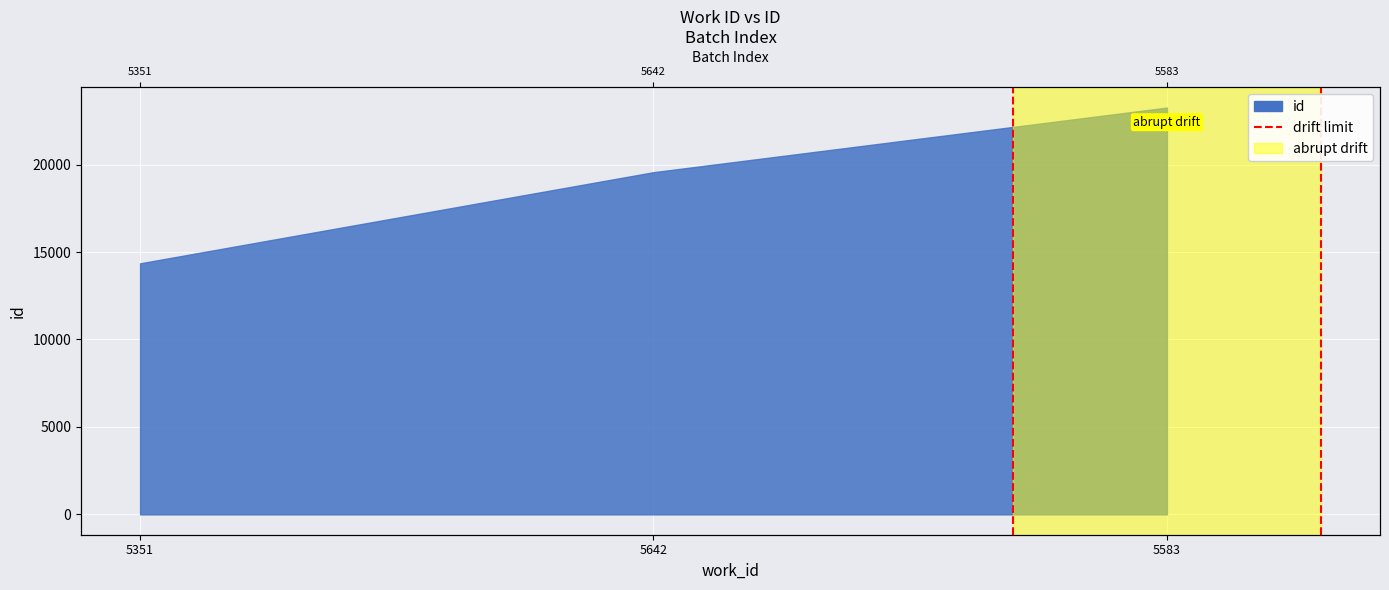

Between 5351 and 5642, which is larger?

5642